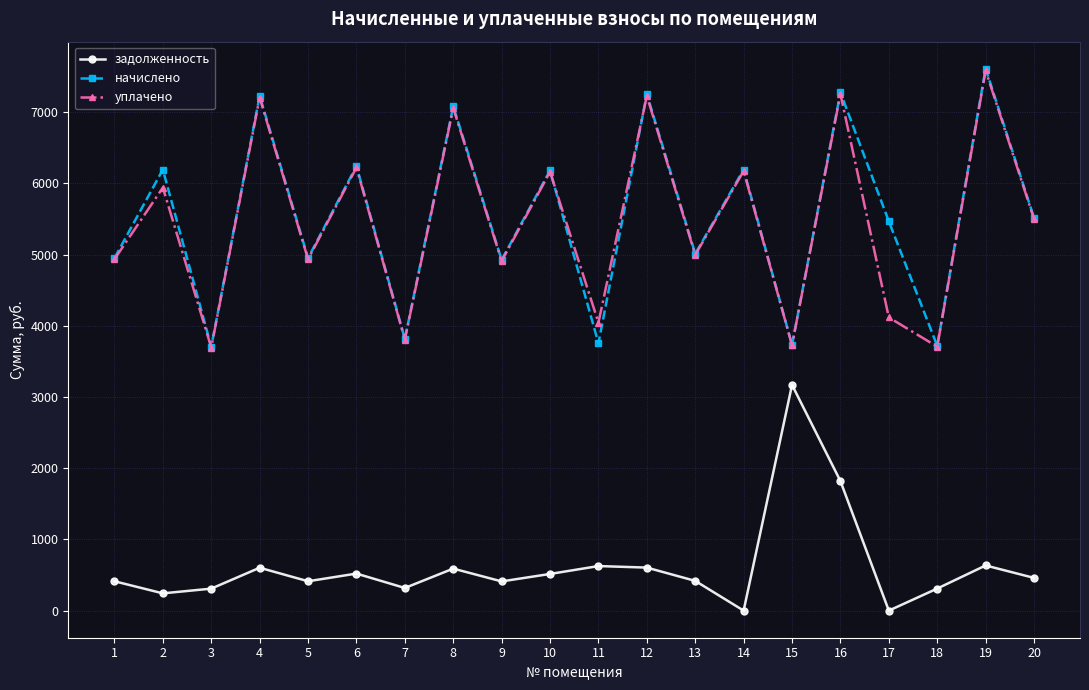

Which label corresponds to the largest value in the chart?

19